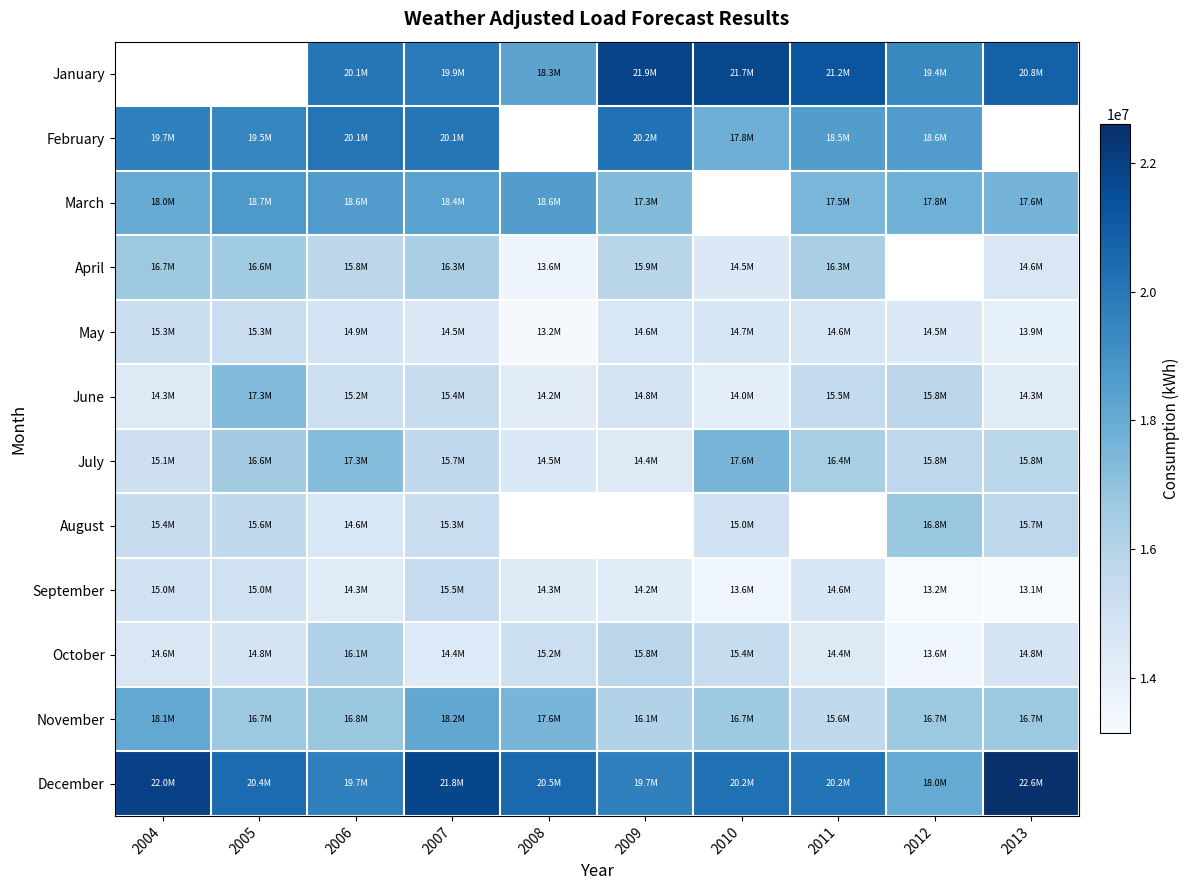

Rank the categories by March value from highest to lowest.

2005, 2006, 2008, 2007, 2004, 2010, 2012, 2013, 2011, 2009